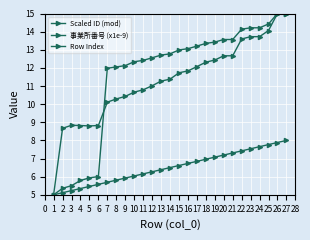

How many series are shown in this chart?

3